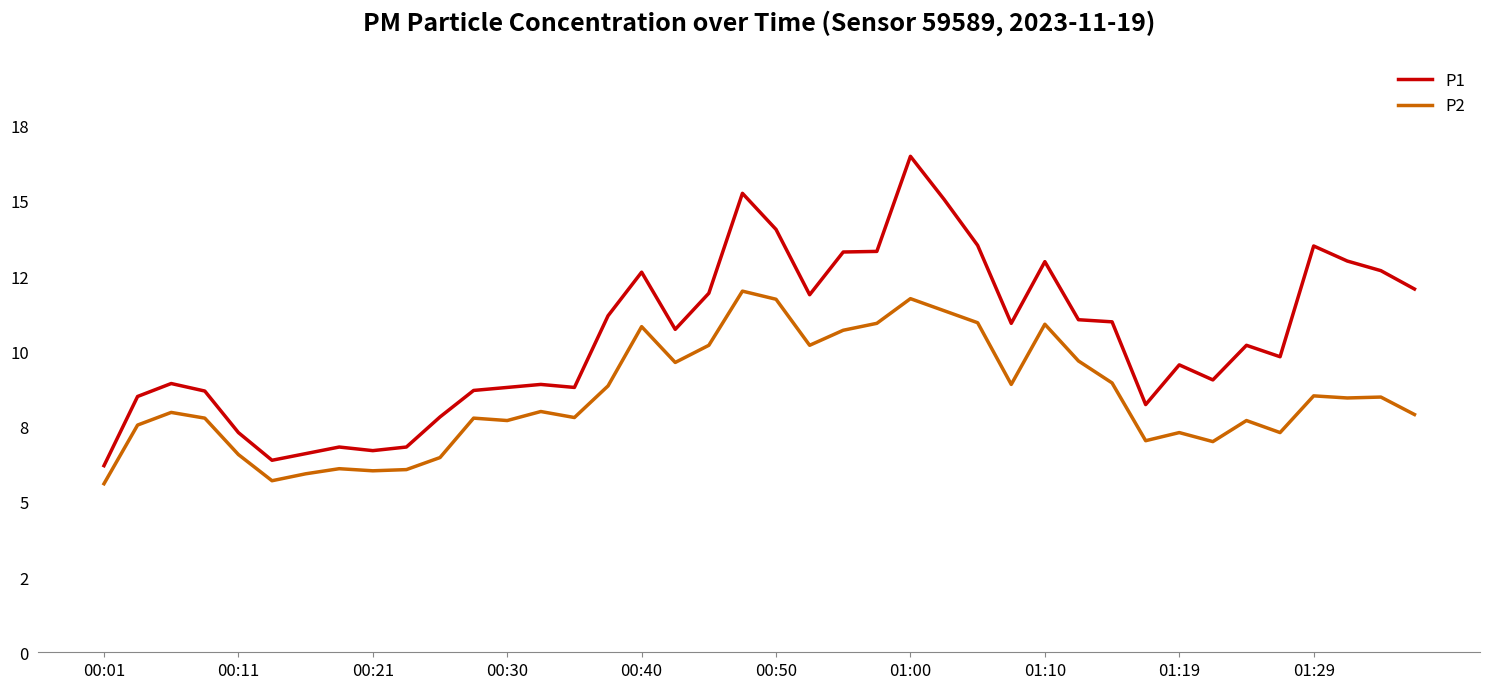

Is this an area chart (filled region under the line)?

No